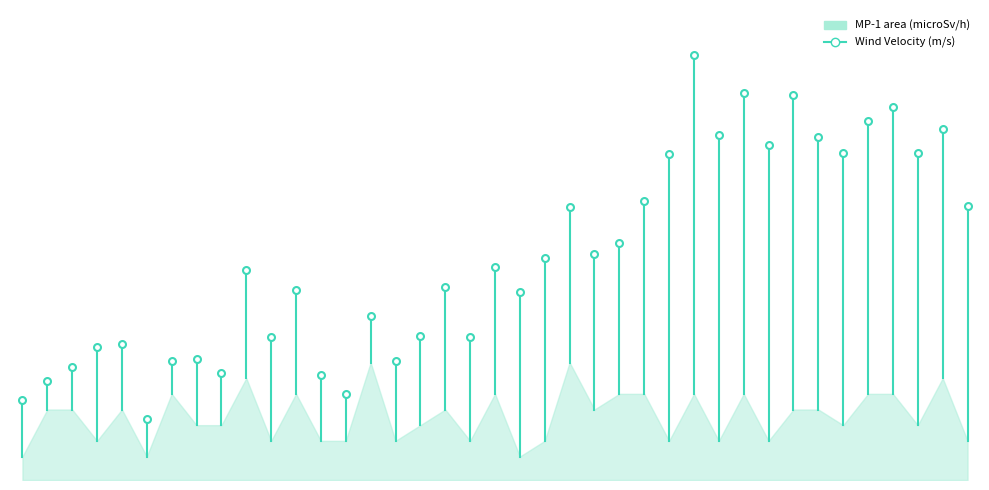

What is the minimum value shown in the chart?

0.5